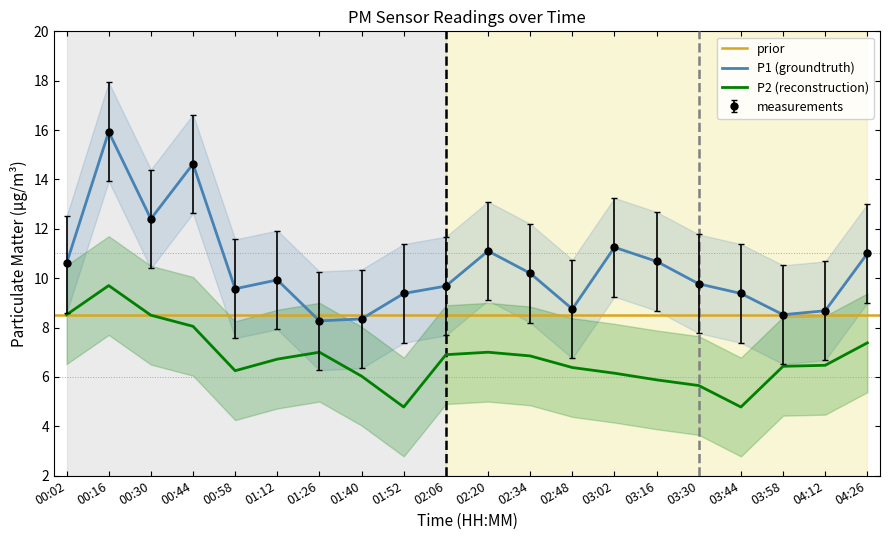

True or false: P2 and P1 cross at least once.

False